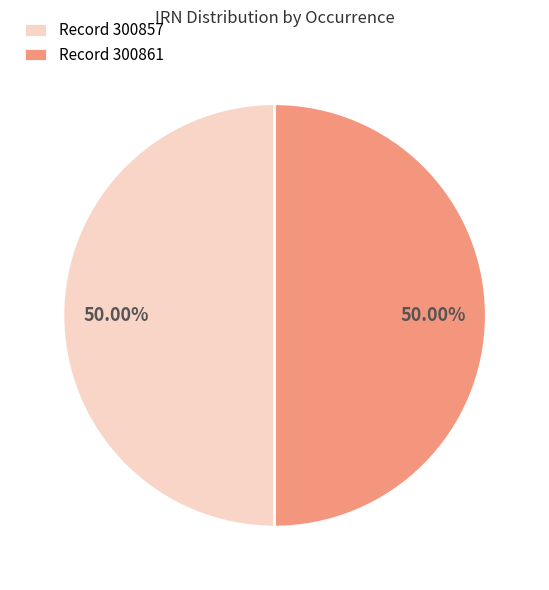

Is the sum of Record 300861 and Record 300857 greater than half?

Yes